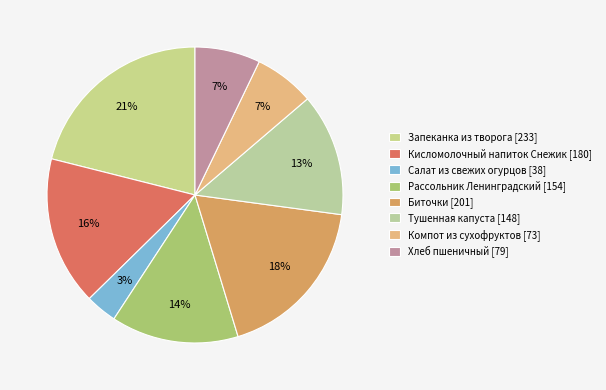

Does Хлеб пшеничный represent more than half of the total?

No